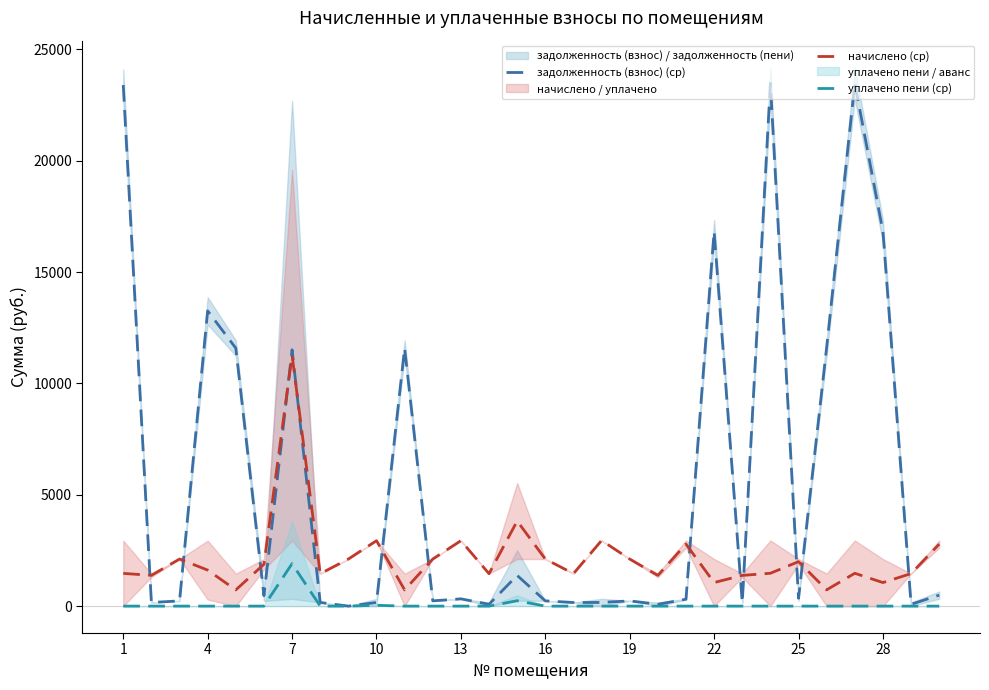

How many distinct data groups are displayed?

3